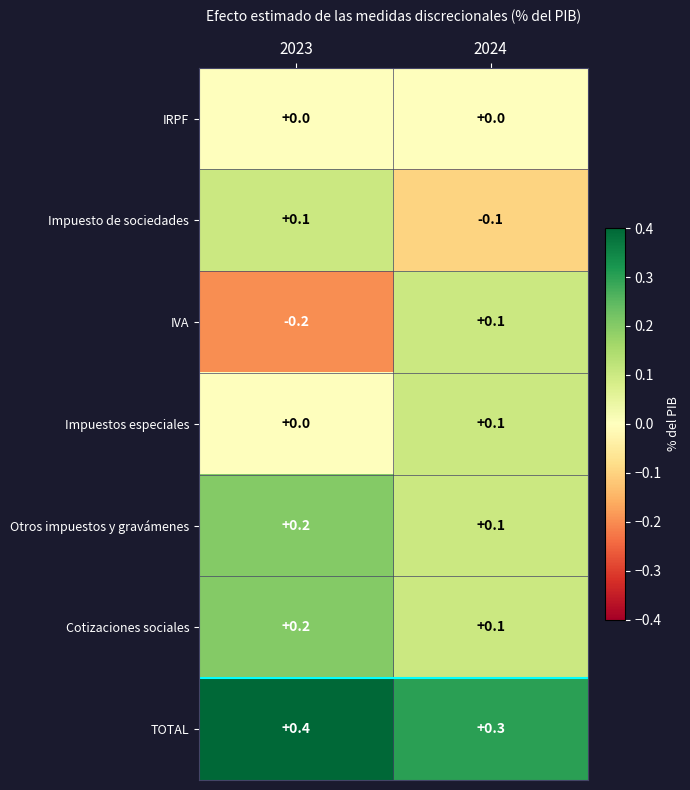

Reading left to right, list all the values displayed in this chart.

IRPF: 2023=0.0	2024=0.0
Impuesto de sociedades: 2023=0.1	2024=-0.1
IVA: 2023=-0.2	2024=0.1
Impuestos especiales: 2023=0.0	2024=0.1
Otros impuestos y gravámenes: 2023=0.2	2024=0.1
Cotizaciones sociales: 2023=0.2	2024=0.1
TOTAL: 2023=0.4	2024=0.3